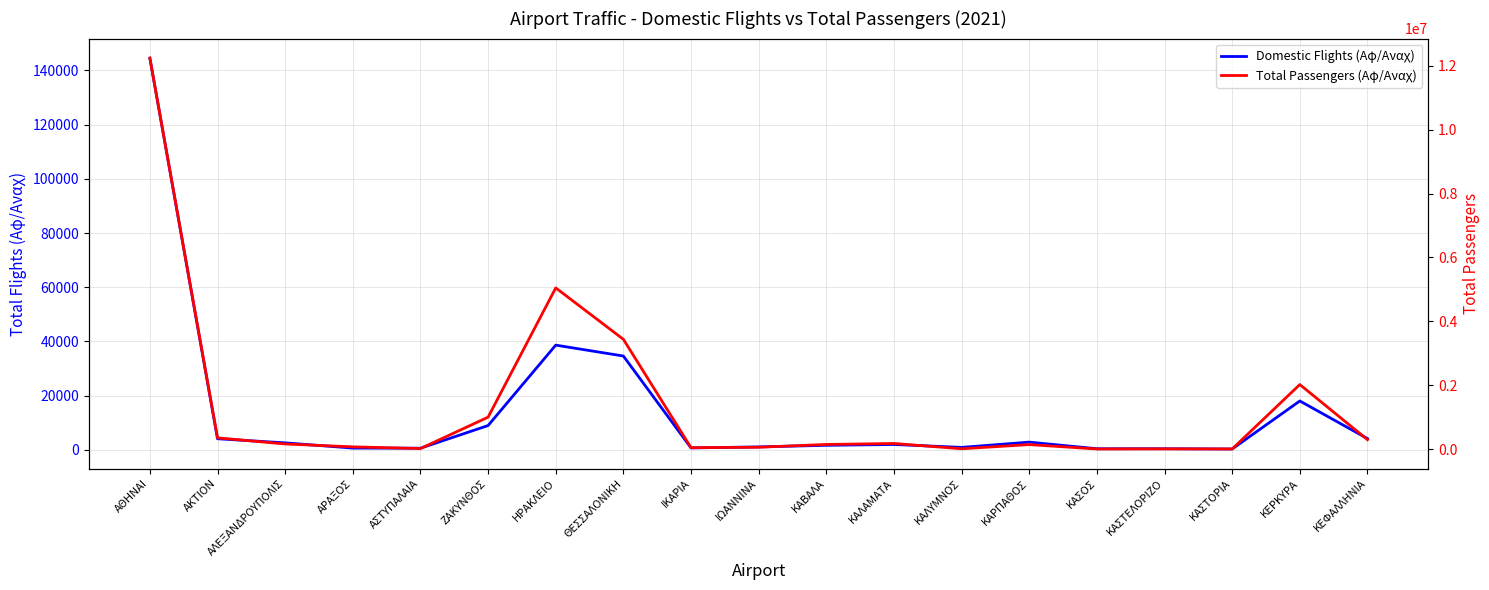

True or false: Domestic Flights (Αφ/Αναχ) and Total Passengers (Αφ/Αναχ) intersect in this chart.

False